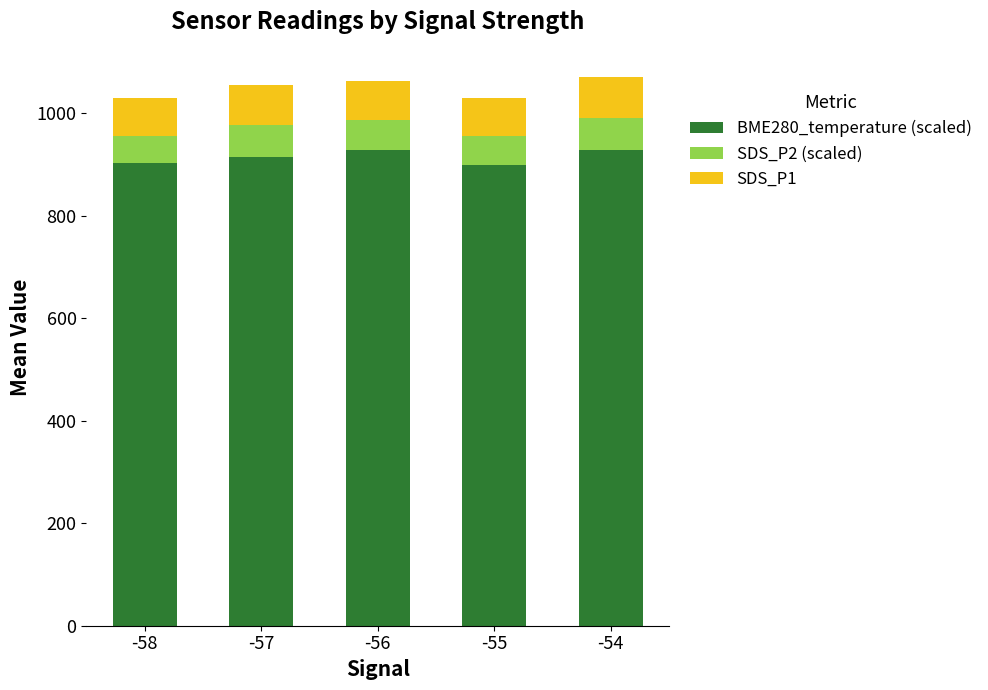

Is it true that BME280_temperature (scaled) equals 383.5 at -56?

False